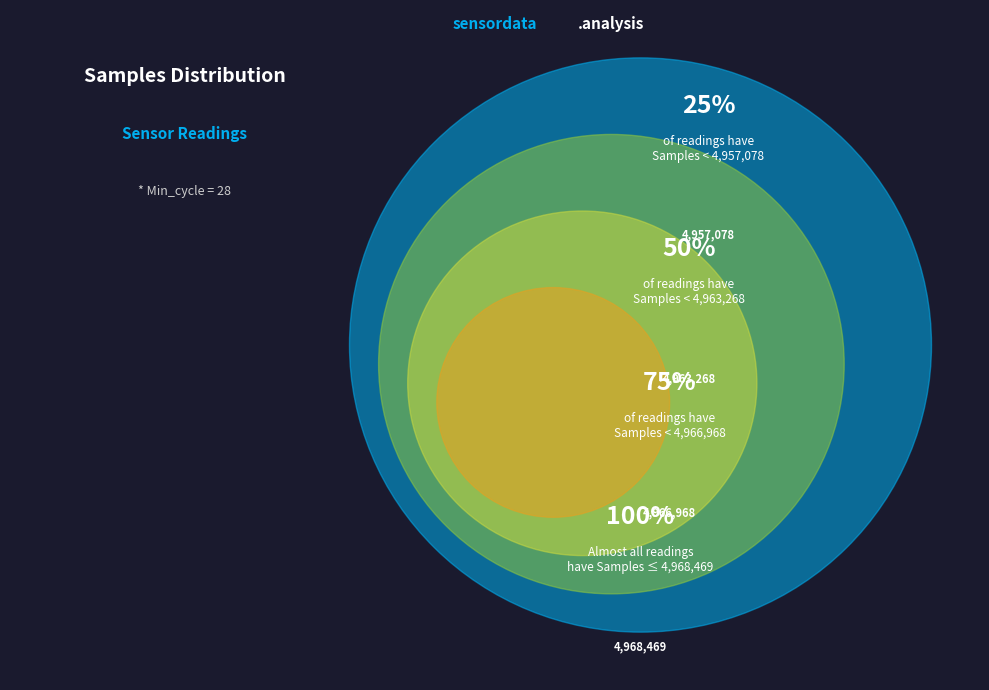

The 28 slice represents 1% of the pie. True or false?

False